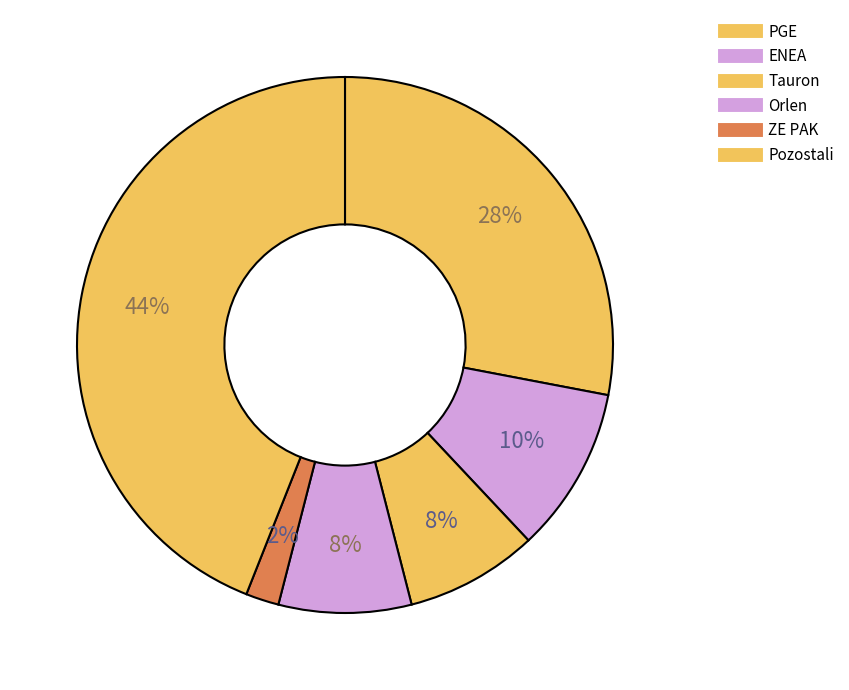

To the nearest percent, what is the difference between the largest and smallest slice percentages?

42%